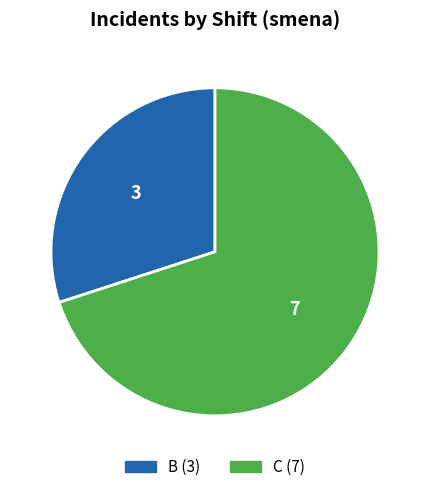

Which slice is the smallest?

B